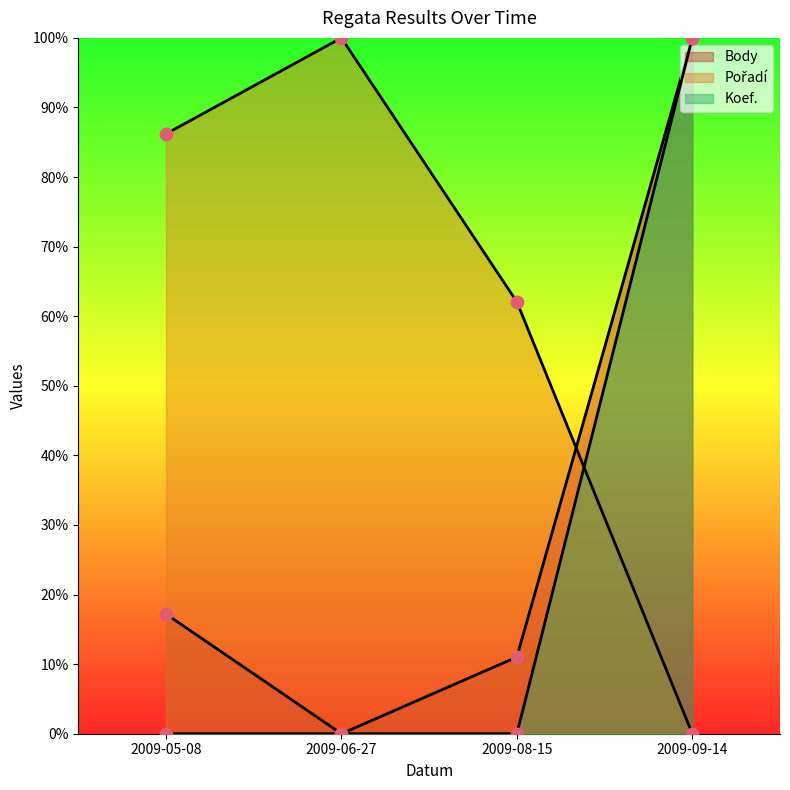

What are all the series names shown in the legend?

Body, Pořadí, Koef.